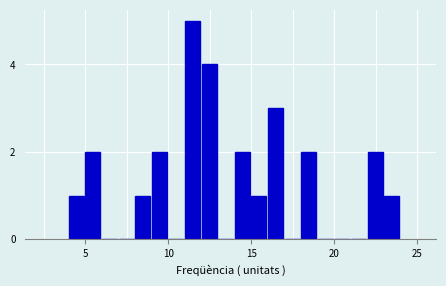

Read against the x-axis, roughly where is the centre of the tallest bar?

11.5